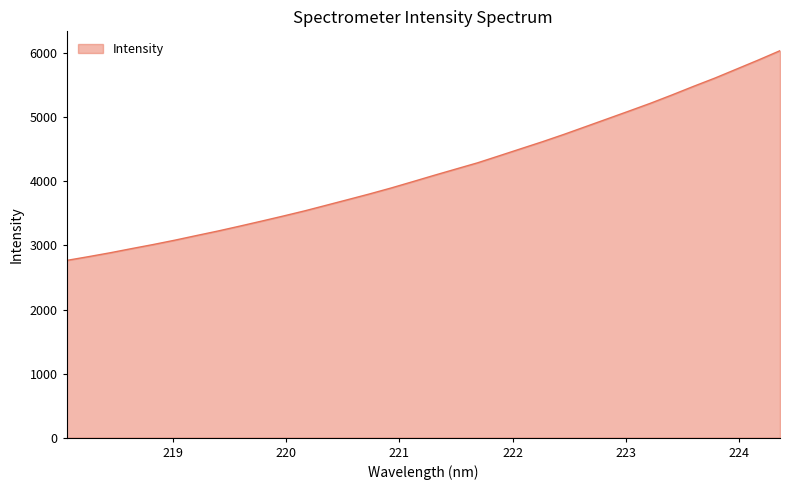

How many values are below 4095?

17